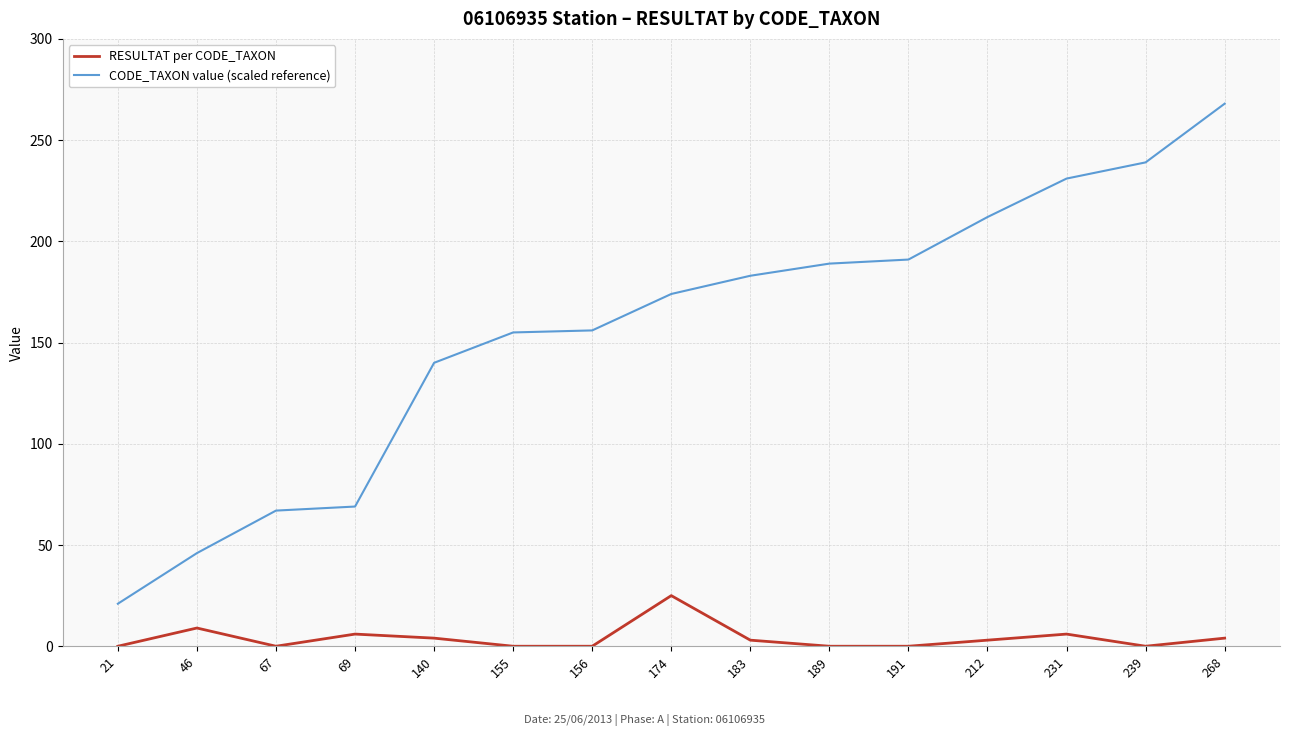

What is the difference between the maximum and minimum values in the CODE_TAXON value (scaled reference) series?

247